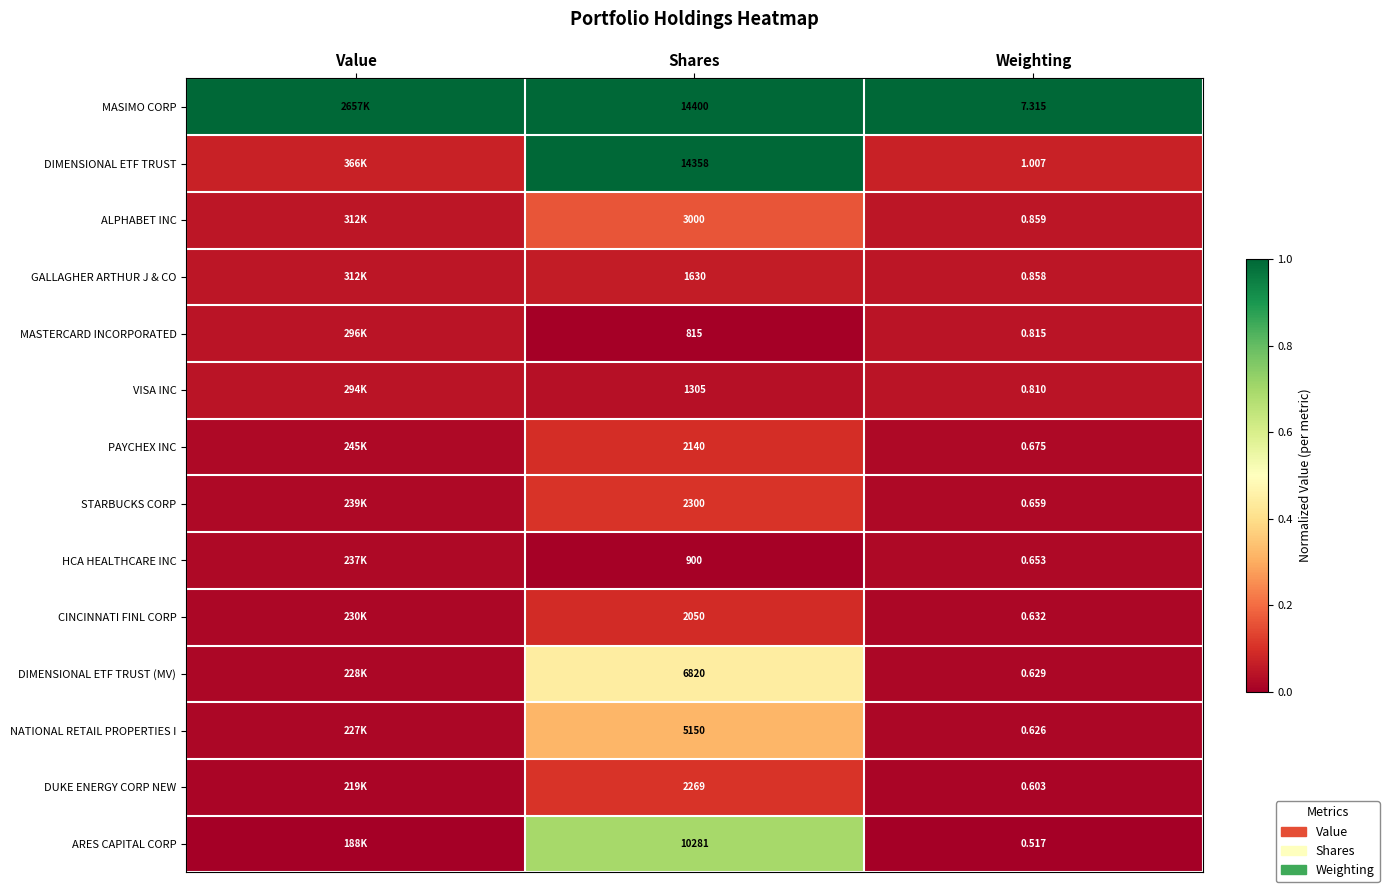

At Weighting, list the series in order from largest to smallest.

MASIMO CORP, DIMENSIONAL ETF TRUST, ALPHABET INC, GALLAGHER ARTHUR J & CO, MASTERCARD INCORPORATED, VISA INC, PAYCHEX INC, STARBUCKS CORP, HCA HEALTHCARE INC, CINCINNATI FINL CORP, DIMENSIONAL ETF TRUST (MV), NATIONAL RETAIL PROPERTIES I, DUKE ENERGY CORP NEW, ARES CAPITAL CORP